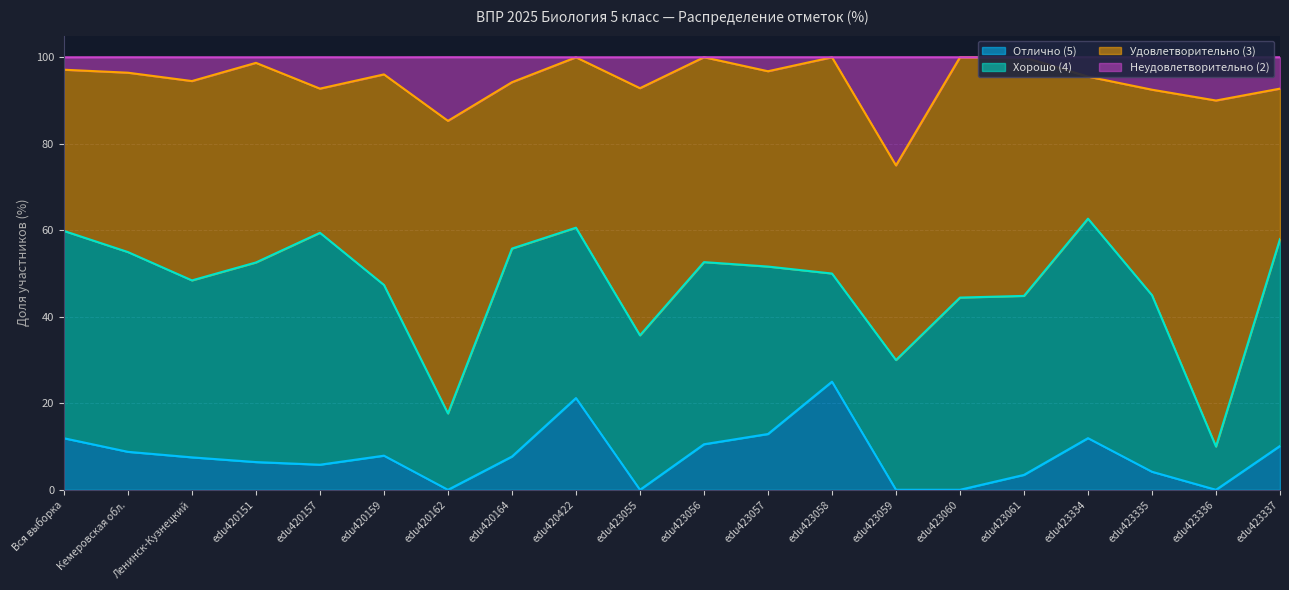

The Неудовлетворительно (2) series shows 157.4 at edu423337. True or false?

False